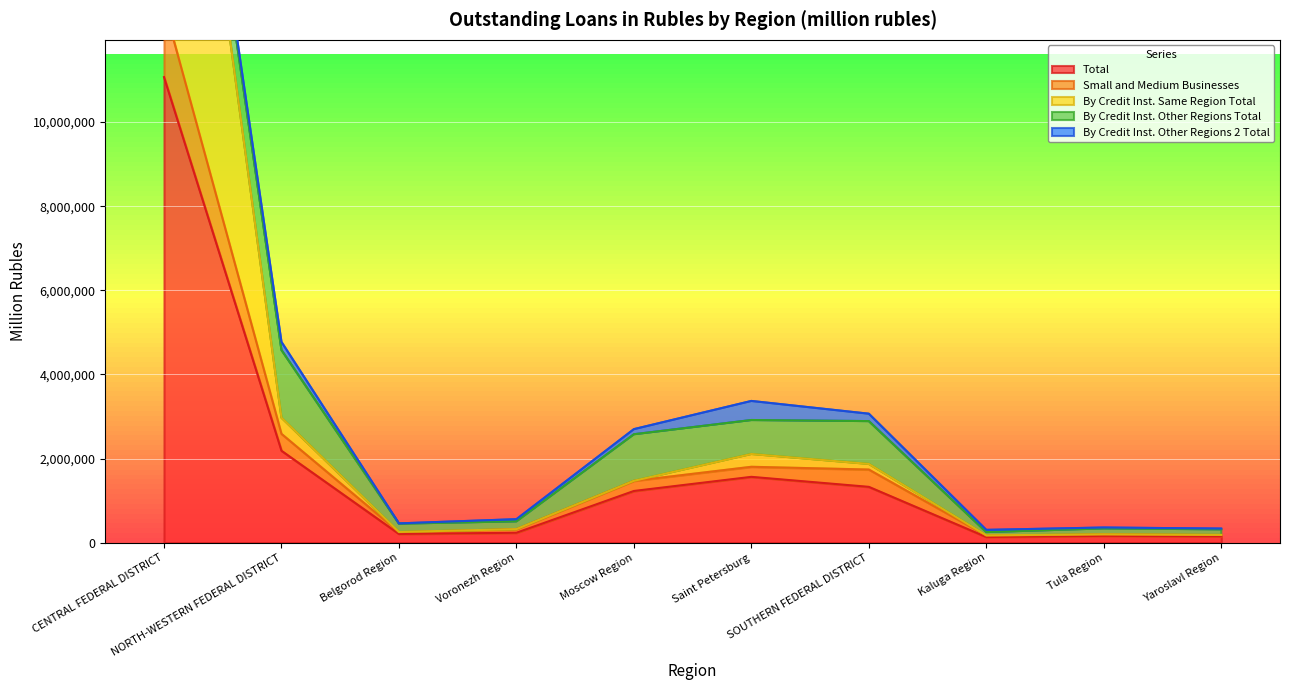

What is the approximate value of Total at Voronezh Region?

236301